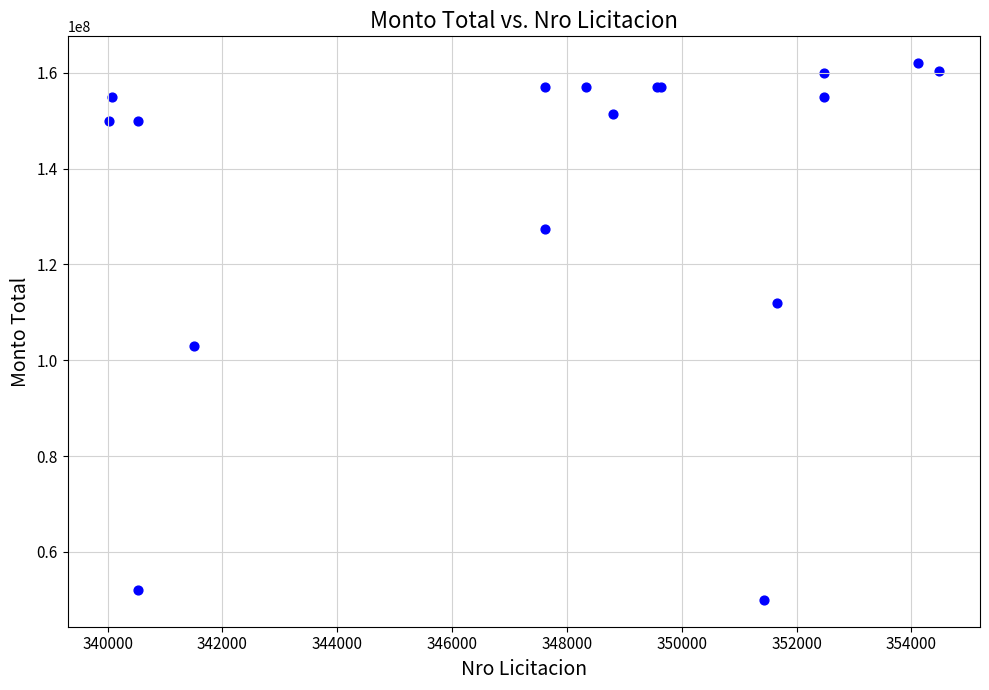

What Y value in the scatter plot is closest to 106000000?

103000000